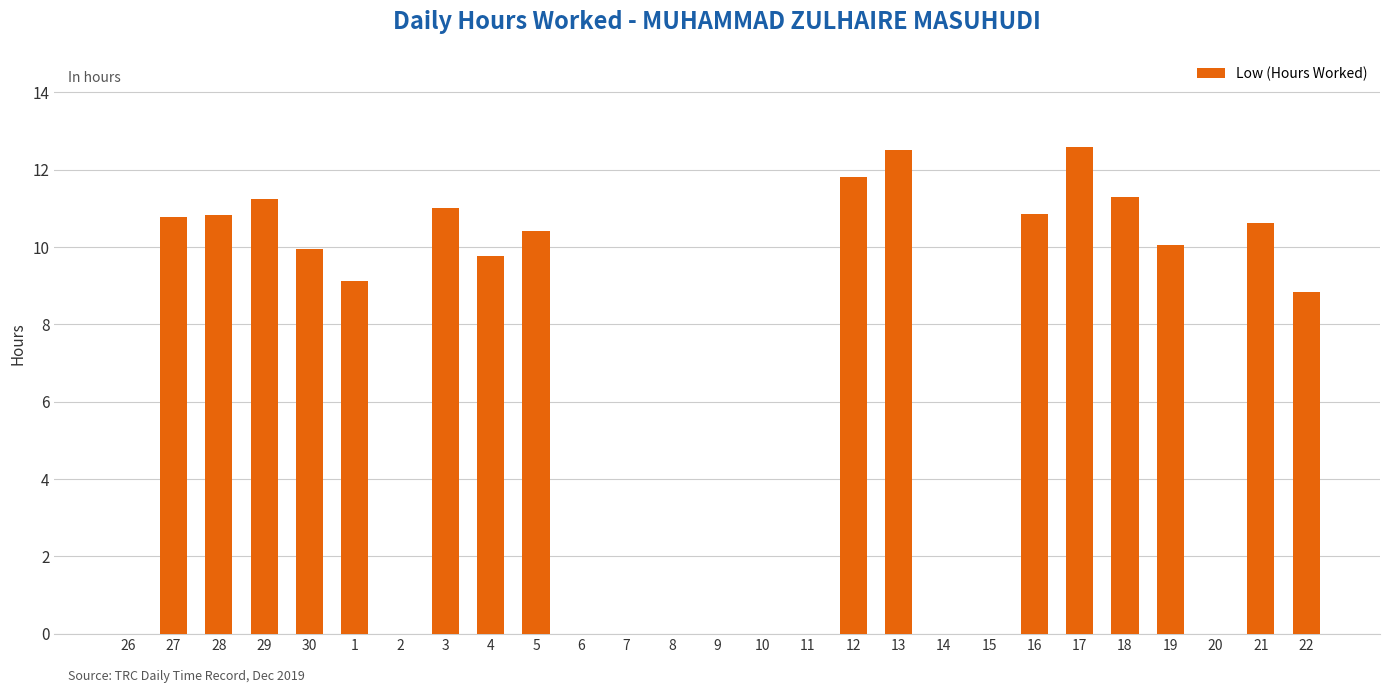

What is the maximum value shown in the chart?

12.6